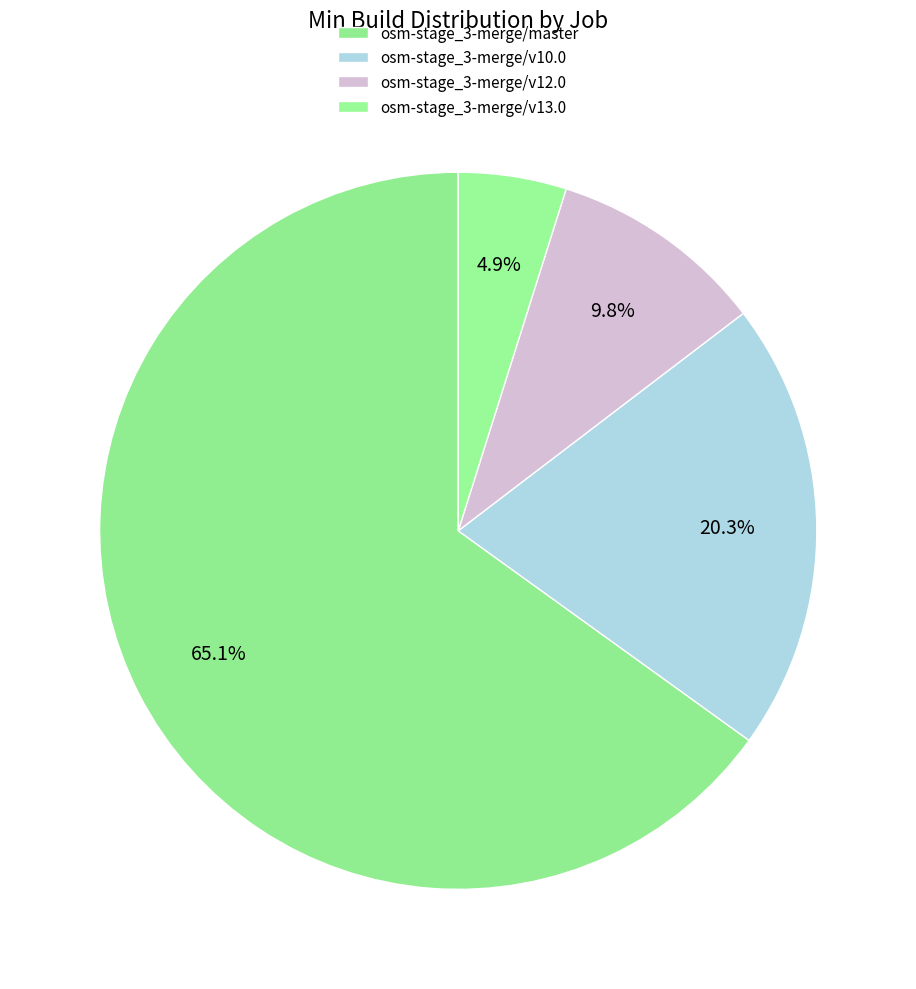

To the nearest percent, what portion does osm-stage_3-merge/v10.0 represent?

20%